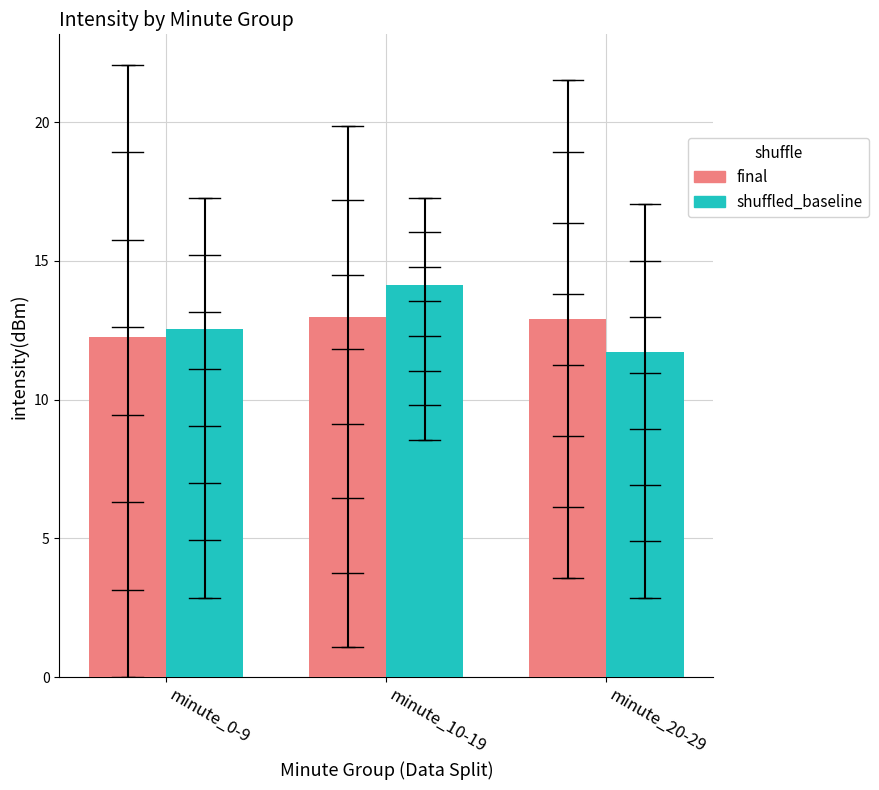

What is the difference between the highest and lowest values at minute_20-29?

1.2